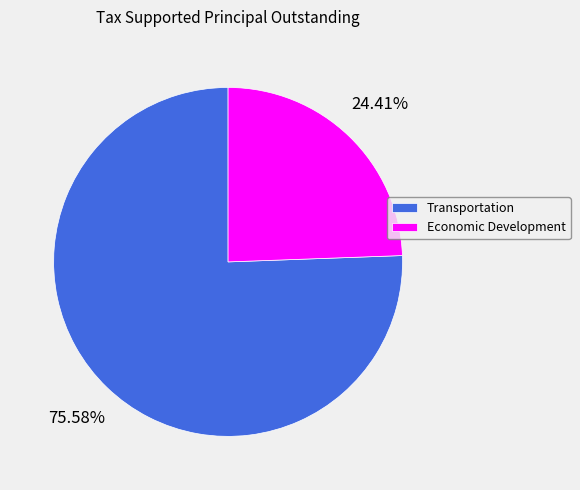

Do Economic Development and Transportation together represent more than half of the pie?

Yes